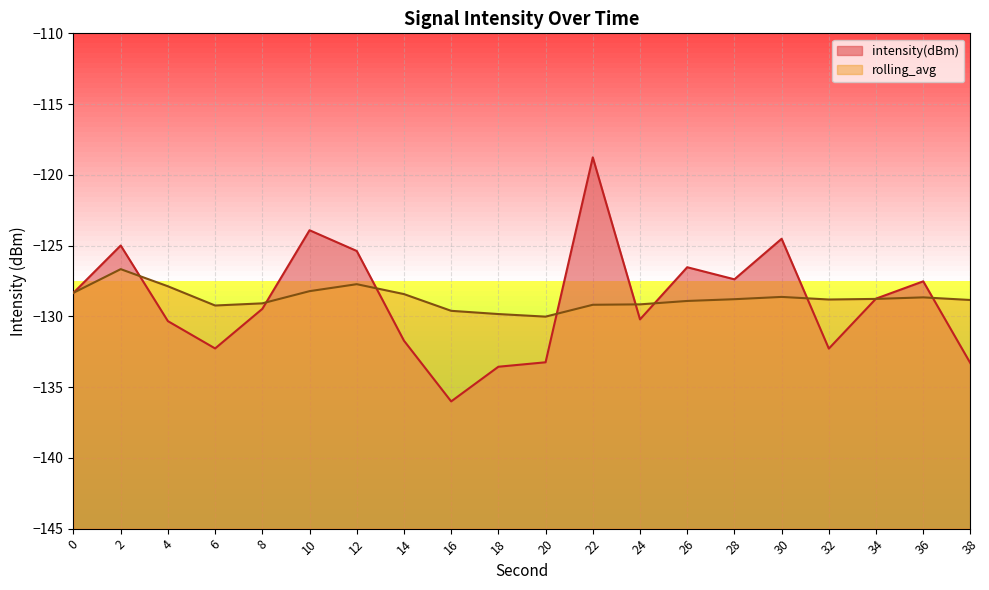

What is the lowest value of the rolling_avg series?

-130.0